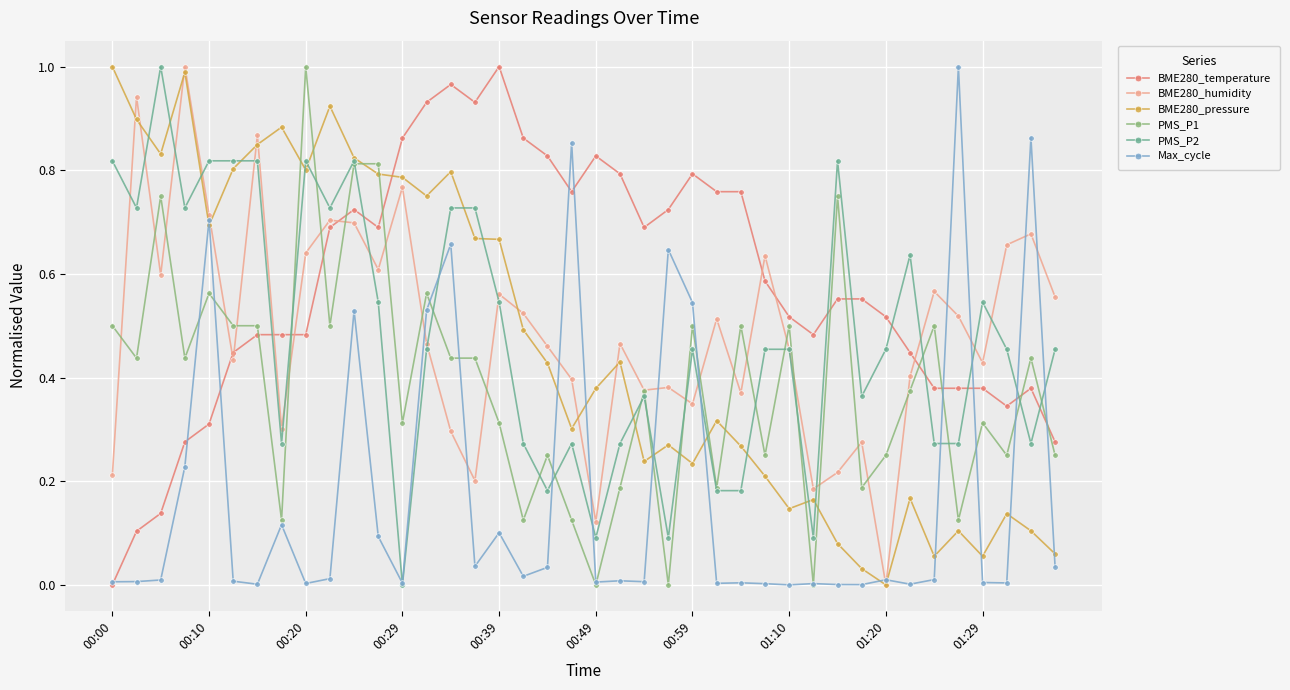

Which series has the largest total across all categories?

BME280_temperature